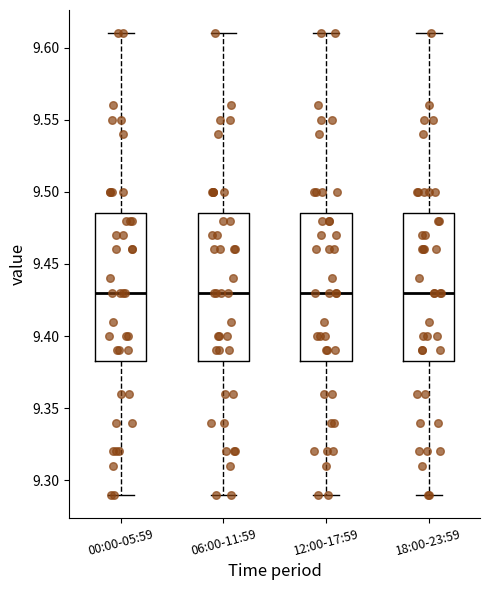

Reading left to right, transcribe this box plot: for each box, give where its median line is, the range the box spans, and where its two whiskers end, as read against the y-axis. The values are not printed on the chart, so give them approximately, as read against the axis.

00:00-05:59: median 9.430, box 9.385 to 9.485, whiskers 9.290 to 9.610
06:00-11:59: median 9.430, box 9.385 to 9.485, whiskers 9.290 to 9.610
12:00-17:59: median 9.430, box 9.385 to 9.485, whiskers 9.290 to 9.610
18:00-23:59: median 9.430, box 9.385 to 9.485, whiskers 9.290 to 9.610